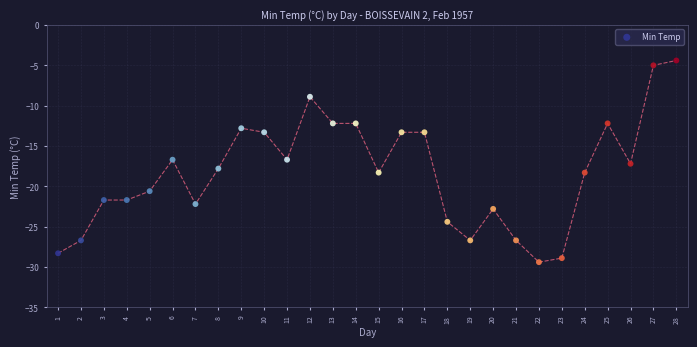

What is the range of Y values (max minus min)?

25.0